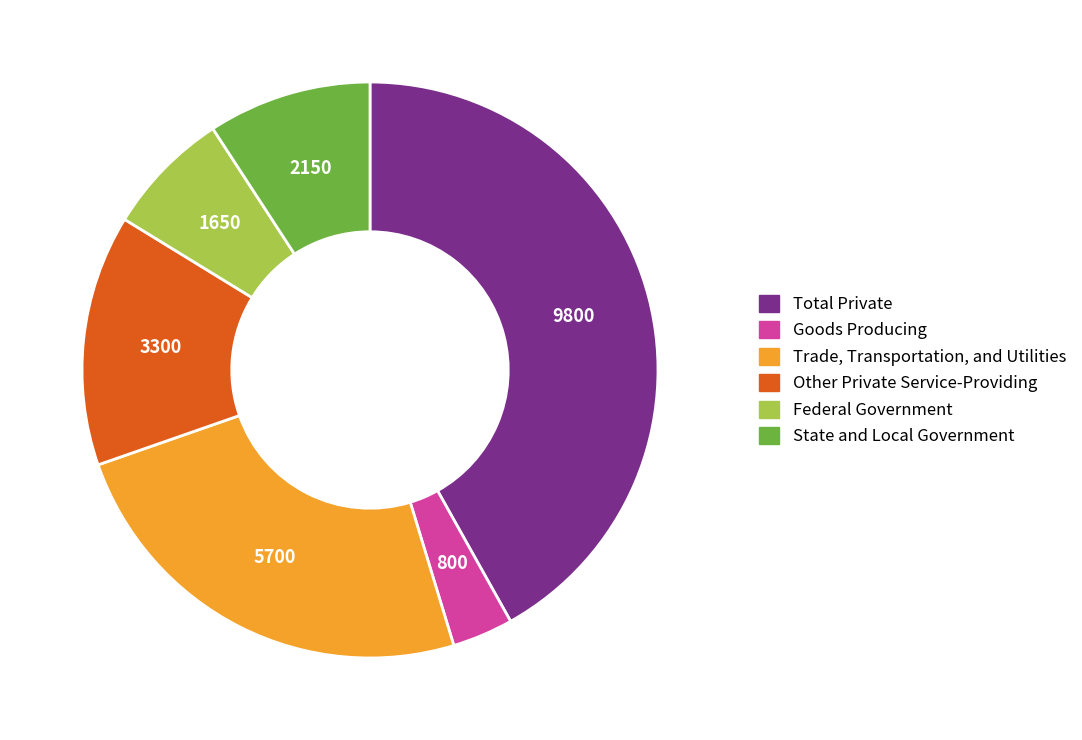

Is there any slice that represents more than half of the pie?

No